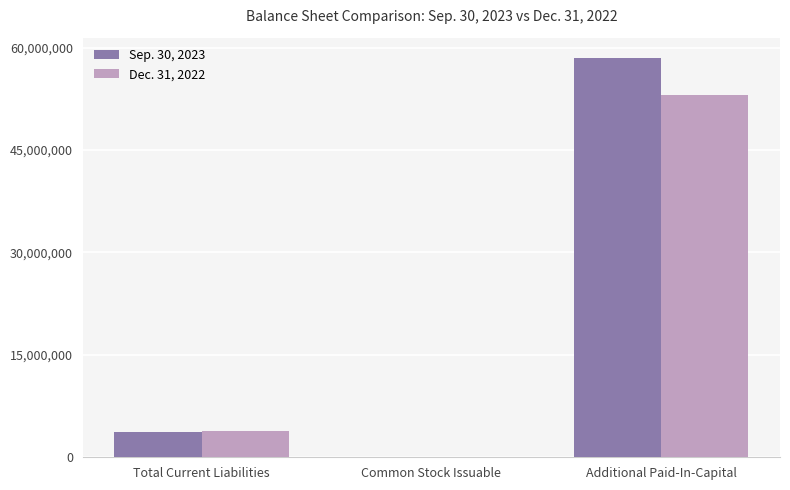

What is the maximum value shown in the chart?

58526281